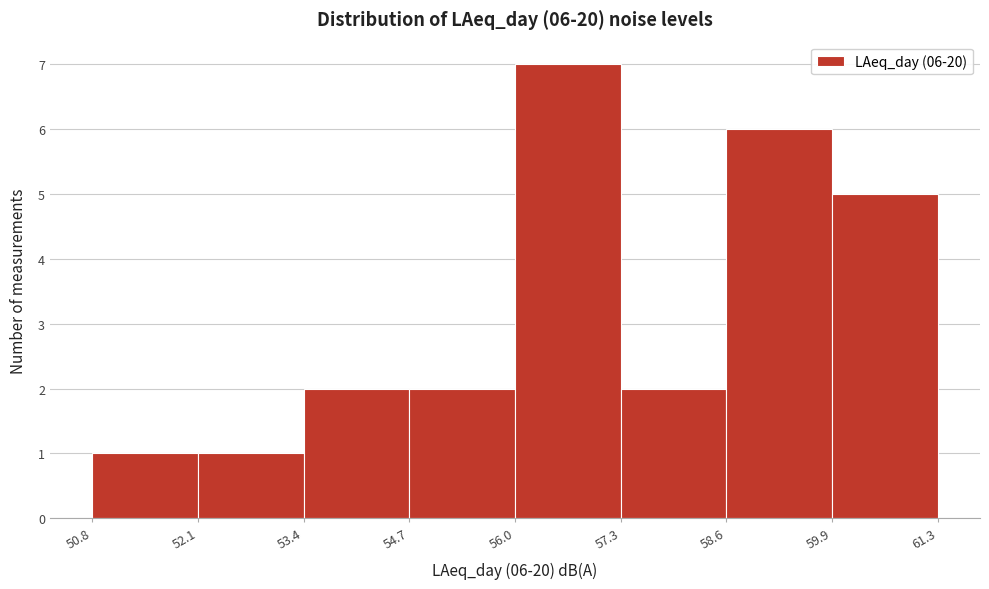

Over which range of the x-axis is the bar tallest?

56.0 to 57.3